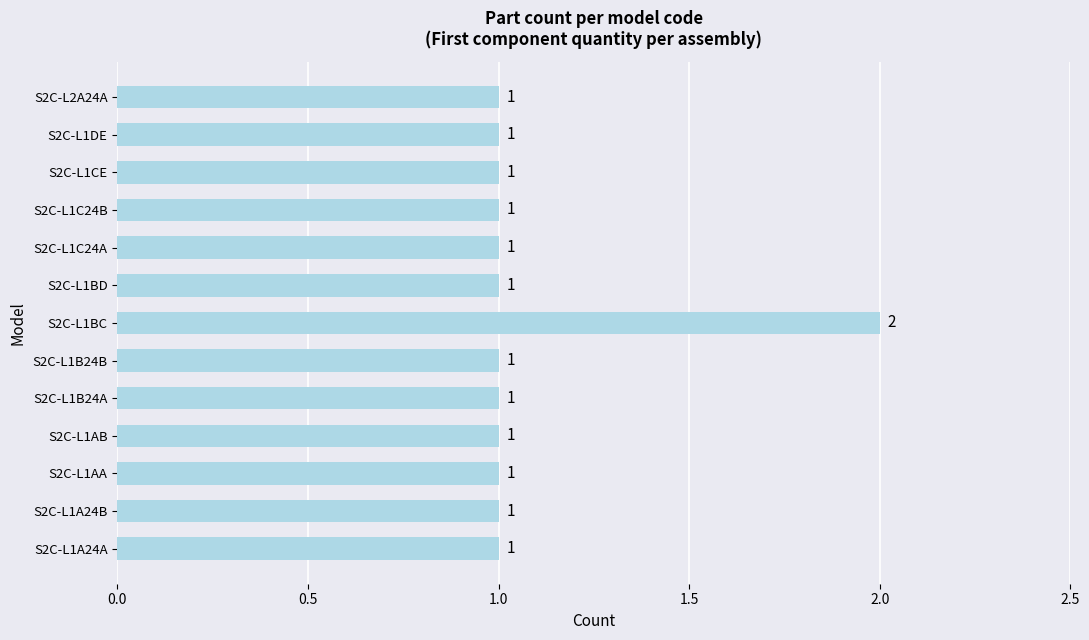

Count the values in the range 1 to 2.

13